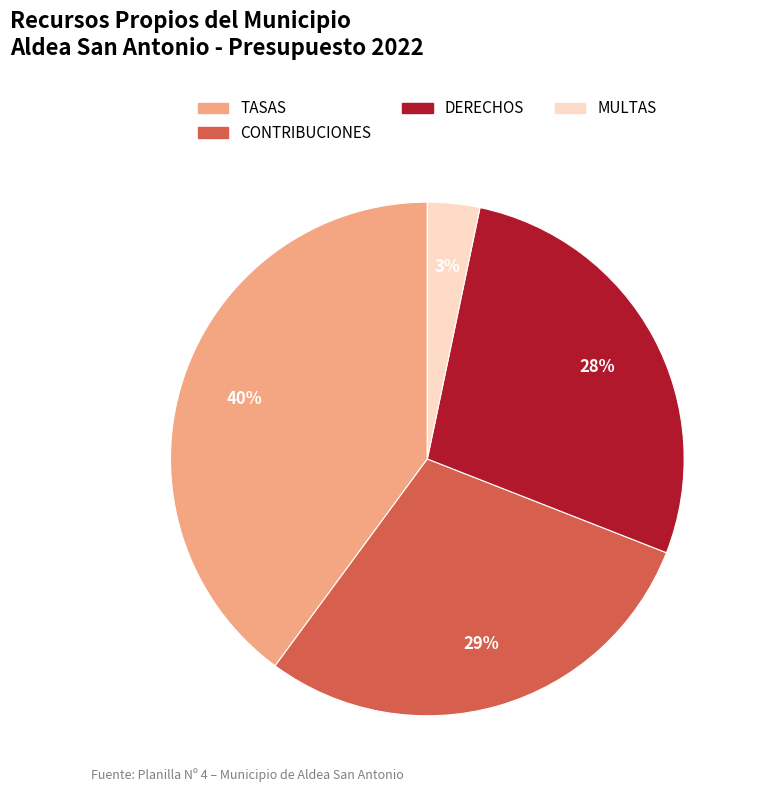

Is there a majority slice in this chart?

No